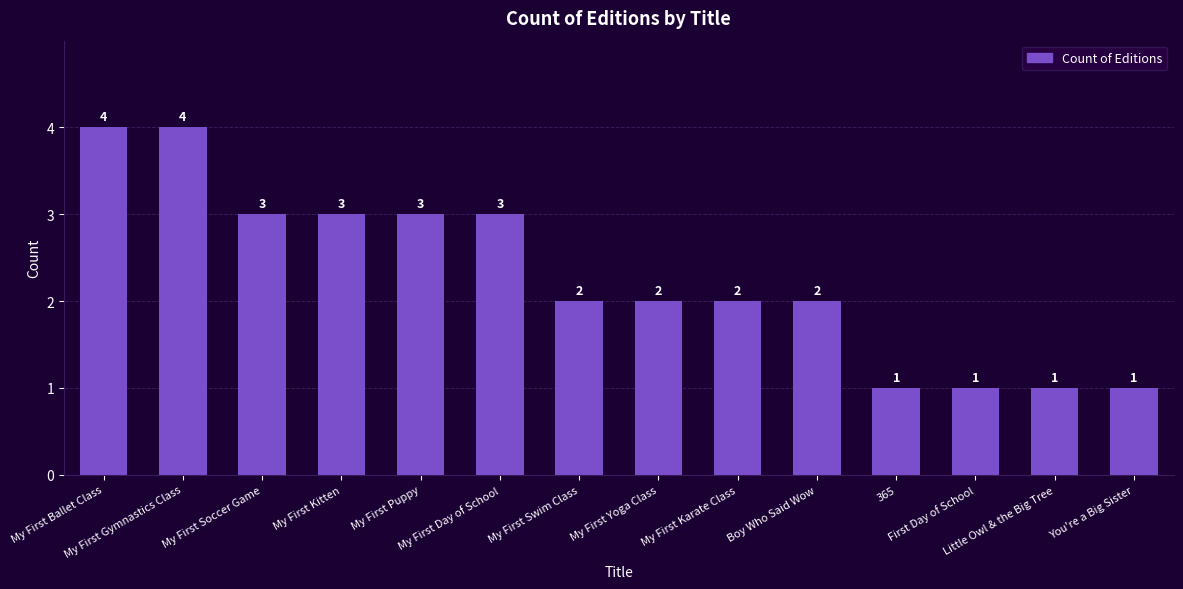

The chart shows a value of 5 at My First Kitten. True or false?

False